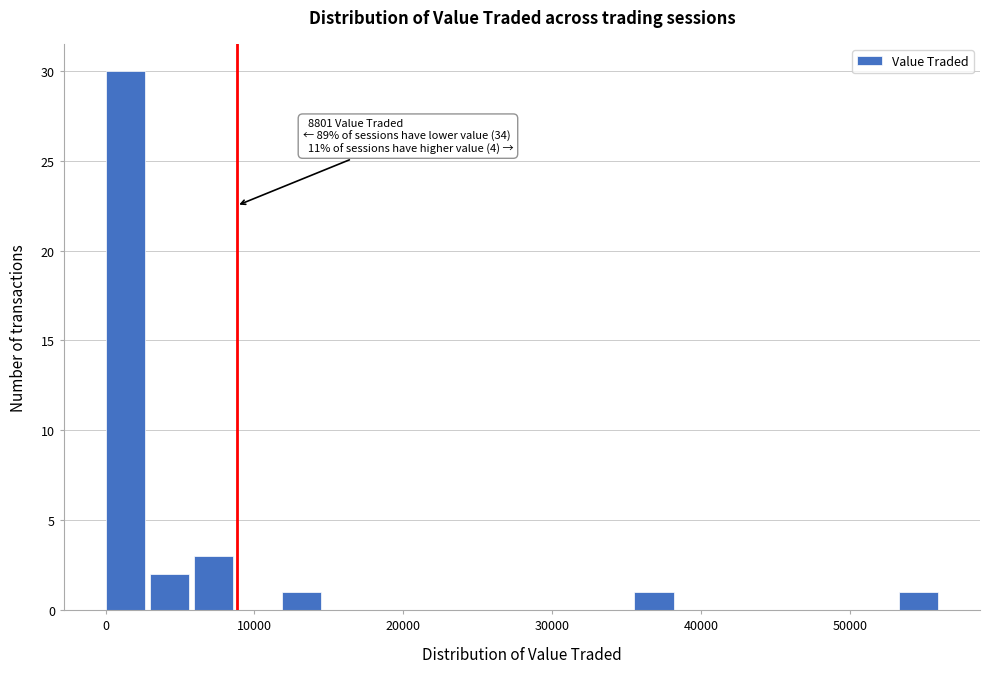

Read against the x-axis, roughly where is the centre of the tallest bar?

1000